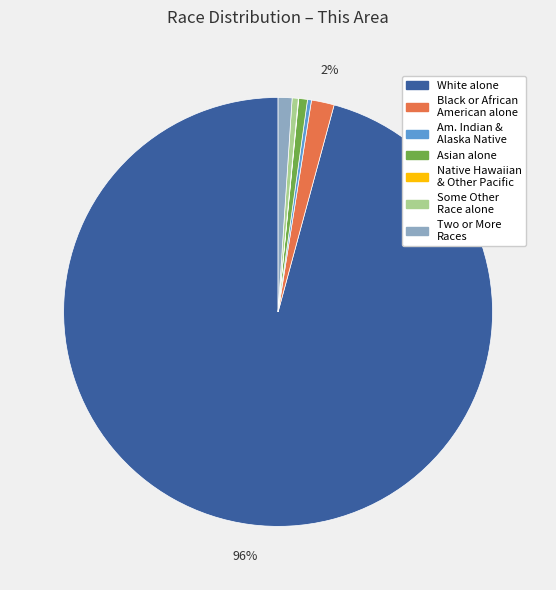

To the nearest percent, what is the difference between the largest and smallest slice percentages?

96%